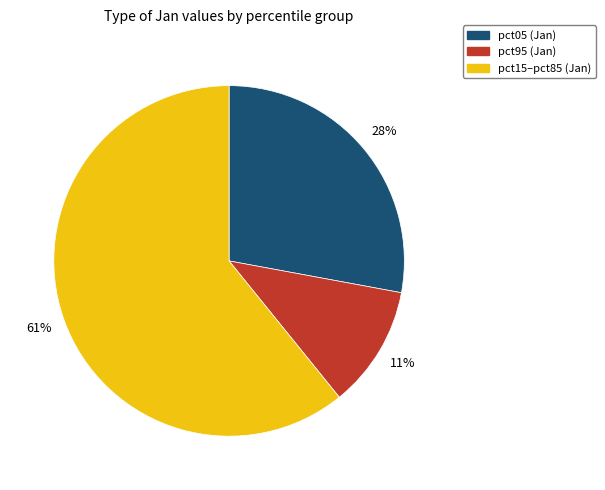

Is there a majority slice in this chart?

Yes